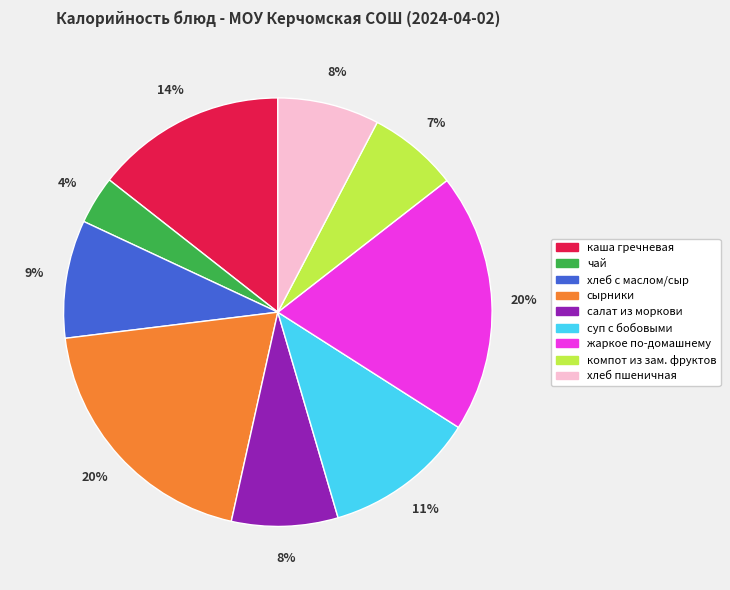

To the nearest percent, what is the average slice percentage?

11%